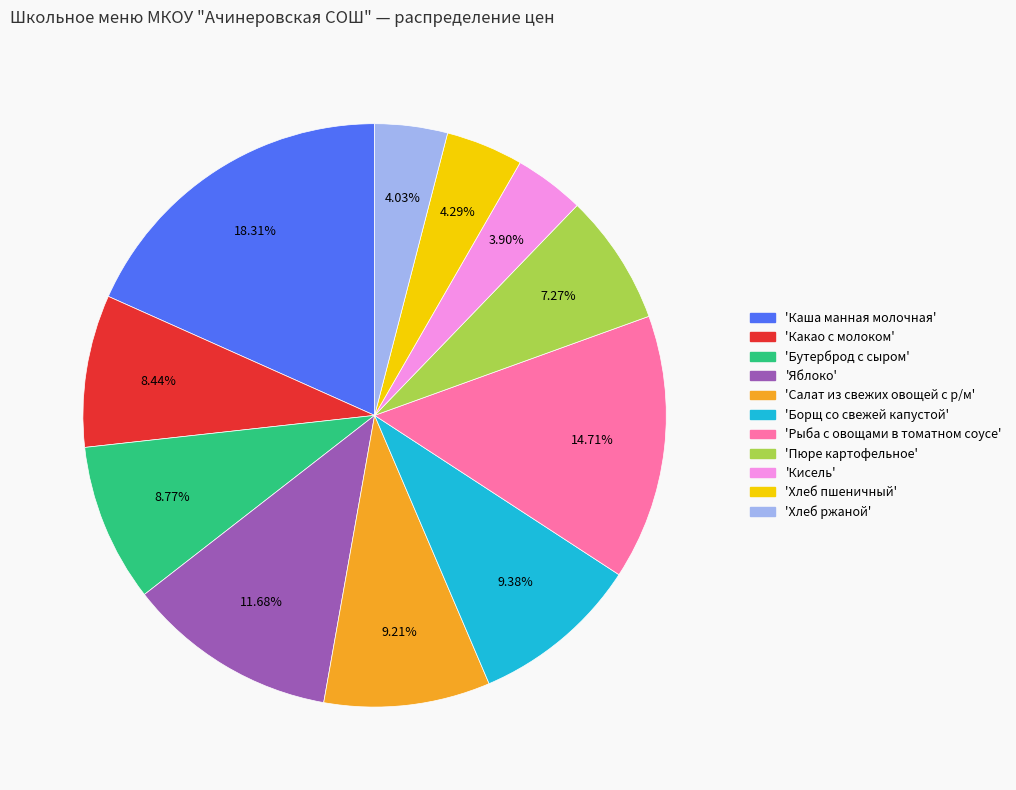

Is there any slice that represents more than half of the pie?

No